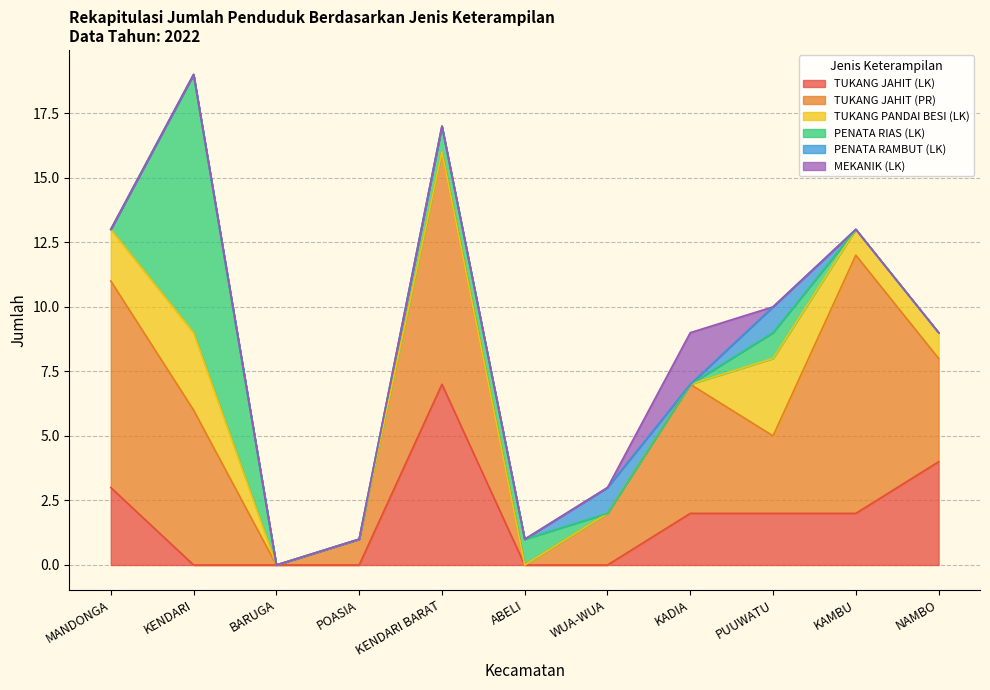

True or false: PENATA RIAS (LK) has a value of -3 at POASIA.

False